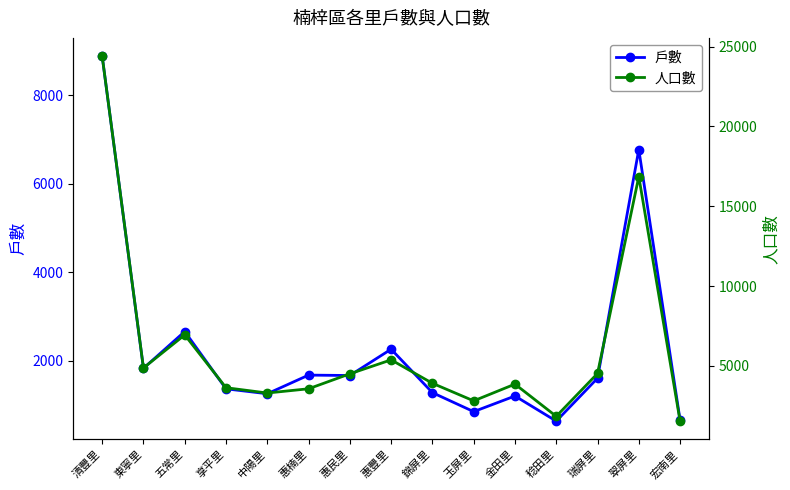

In 人口數, how many points are higher than both neighbors (excluding endpoints)?

4